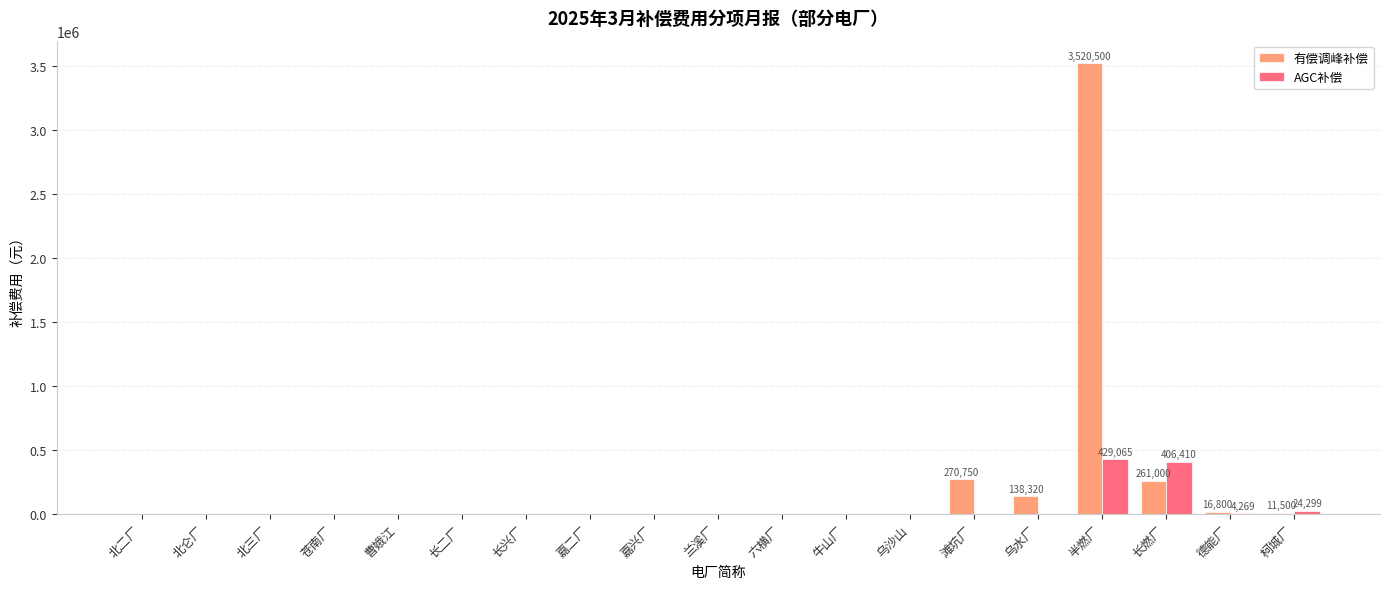

Where is 有偿调峰补偿 nearest to the value 1760250?

滩坑厂